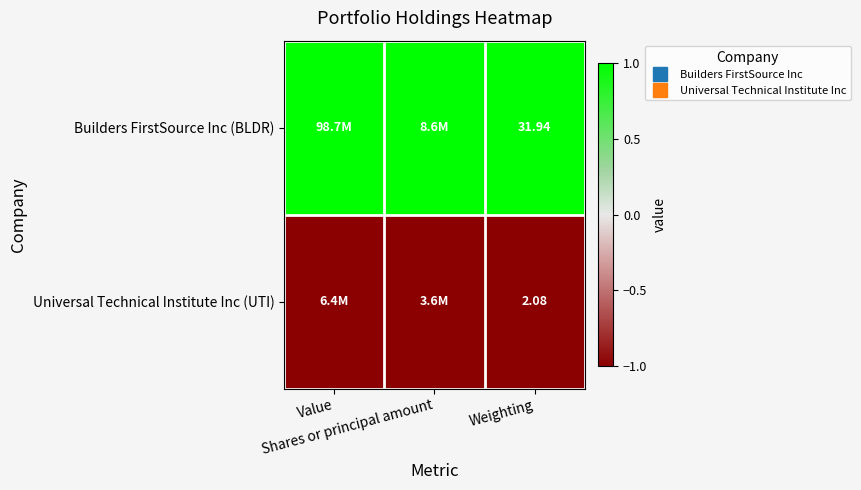

At how many categories does at least one series exceed 0?

3